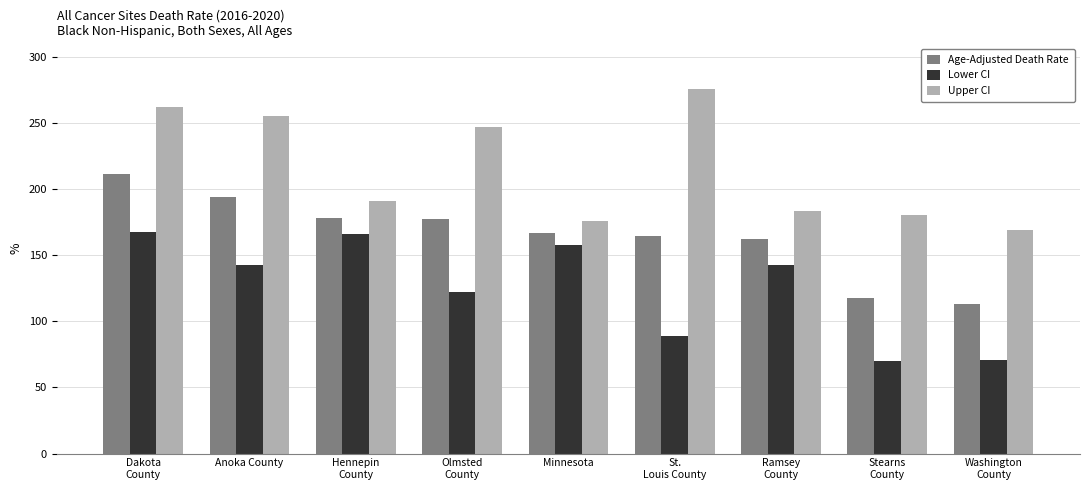

What is the label of the 3rd bar from the right?

Ramsey
County